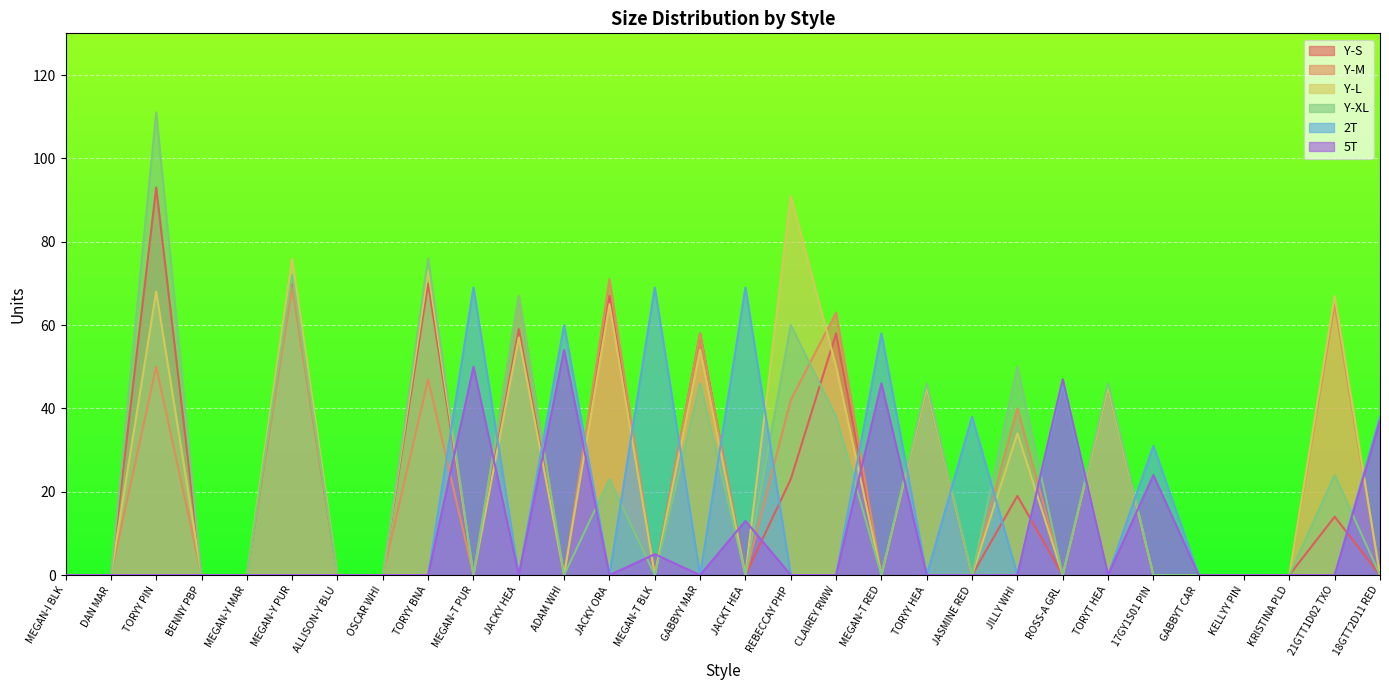

Rank the series at ADAM WHI from lowest to highest value.

Y-S, Y-M, Y-L, Y-XL, 5T, 2T